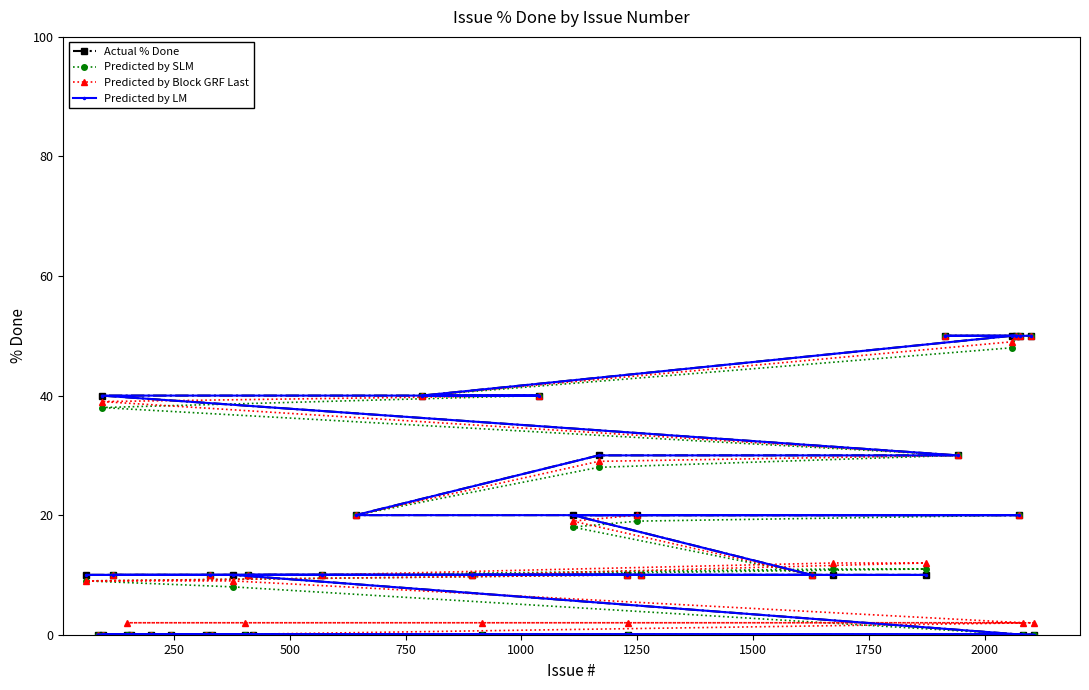

At how many categories does at least one series exceed 0?

32